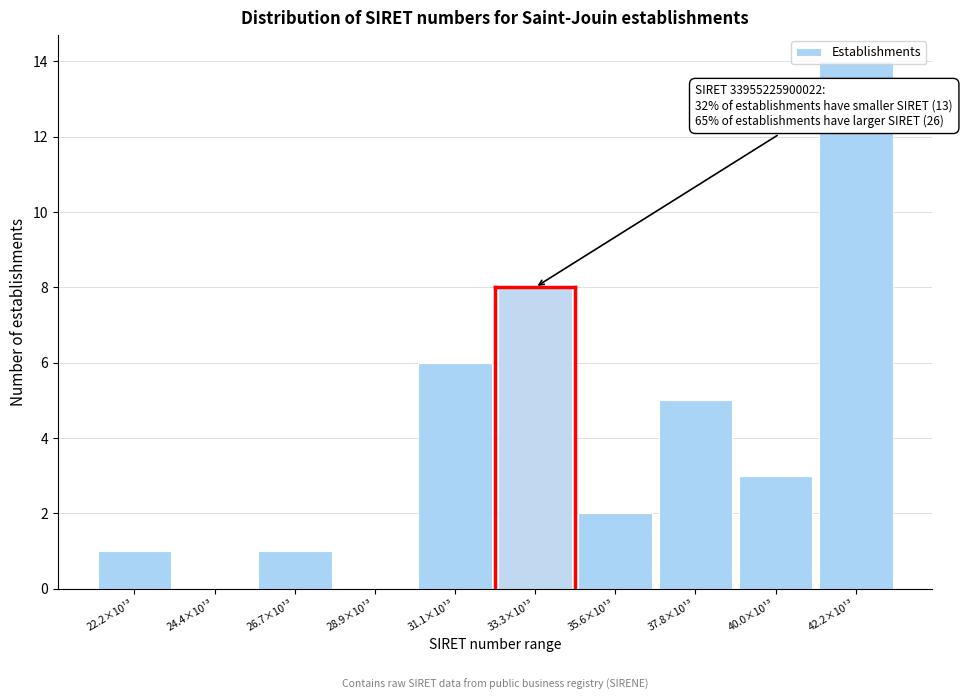

The chart shows a value of -9 at 28.9×10¹³. True or false?

False